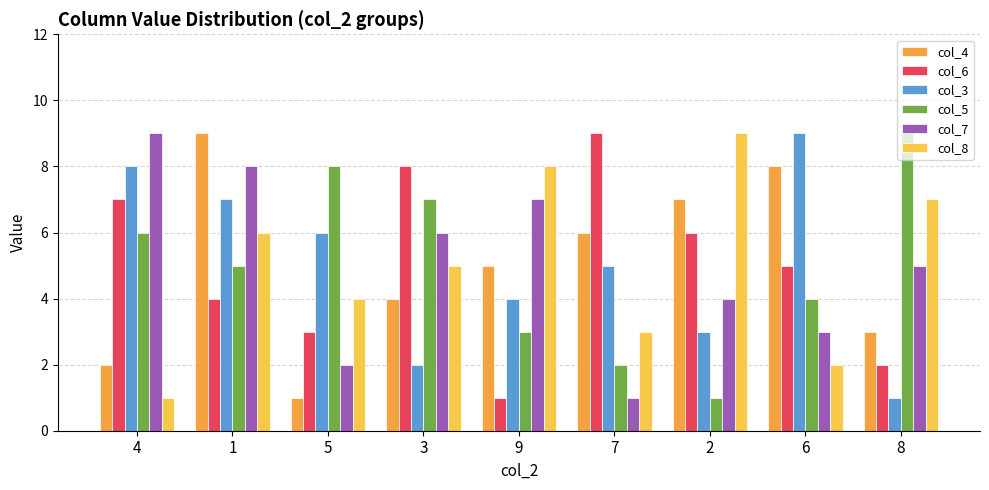

What is the difference between the col_4 values at 2 and 9?

2